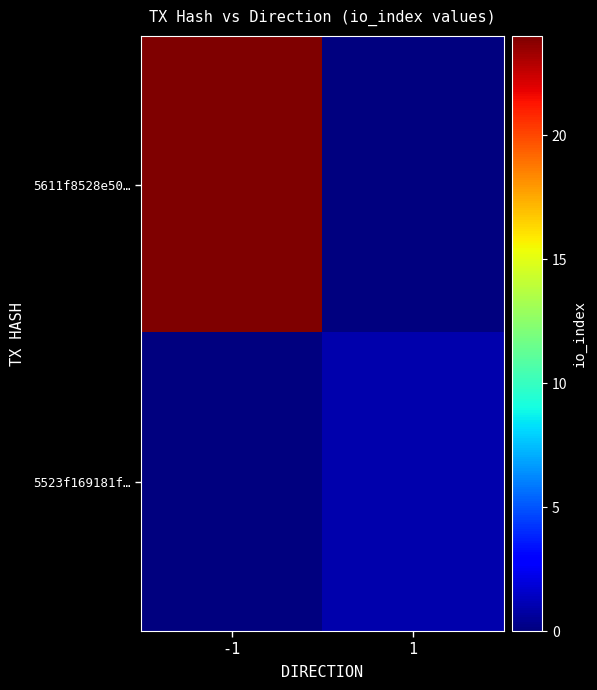

Reading left to right, what are all the values shown in this chart?

5611f8528e50…: -1=24	1=0
5523f169181f…: -1=0	1=1